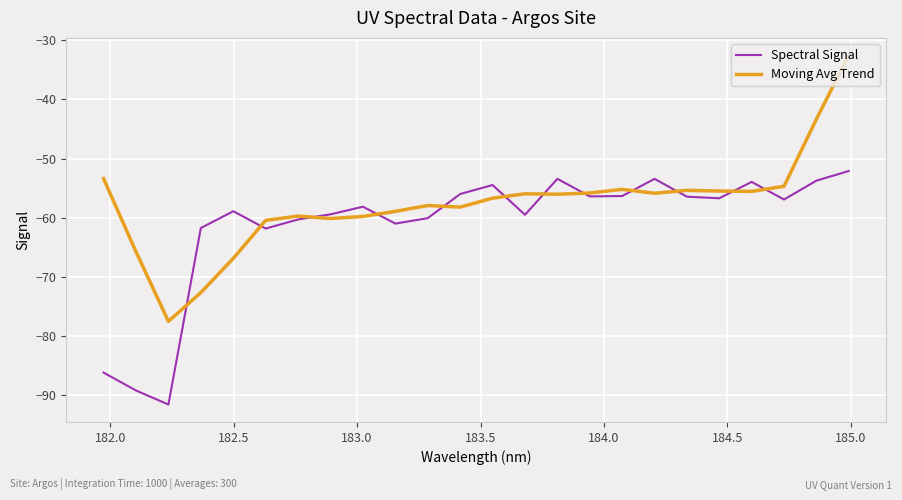

What is the minimum value for Moving Avg Trend?

-77.5